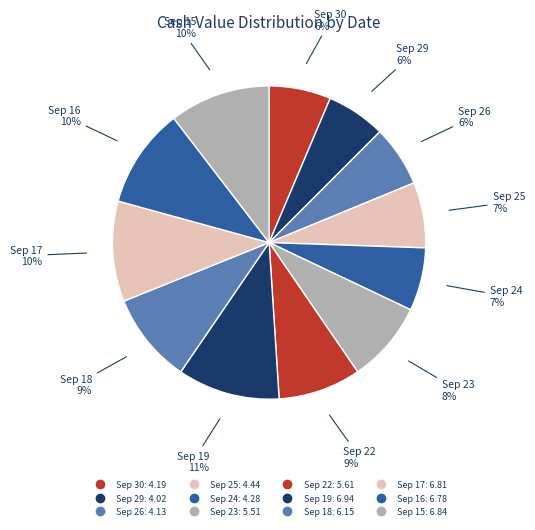

How many segments does this pie chart have?

12